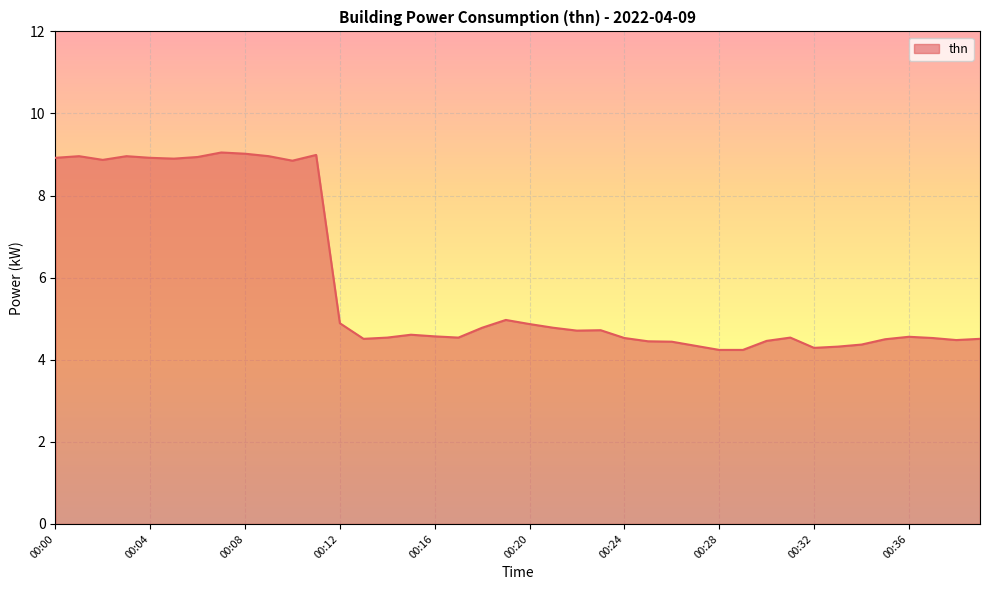

What is the greatest value displayed?

9.1